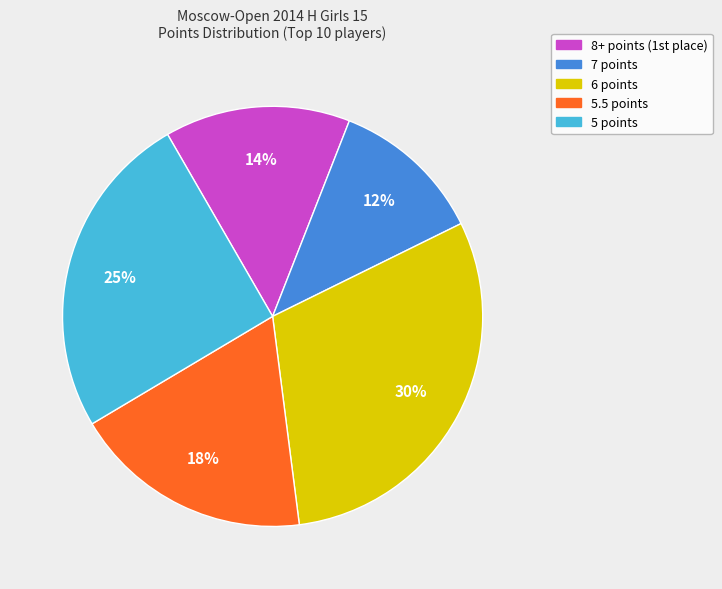

How many segments does this pie chart have?

5